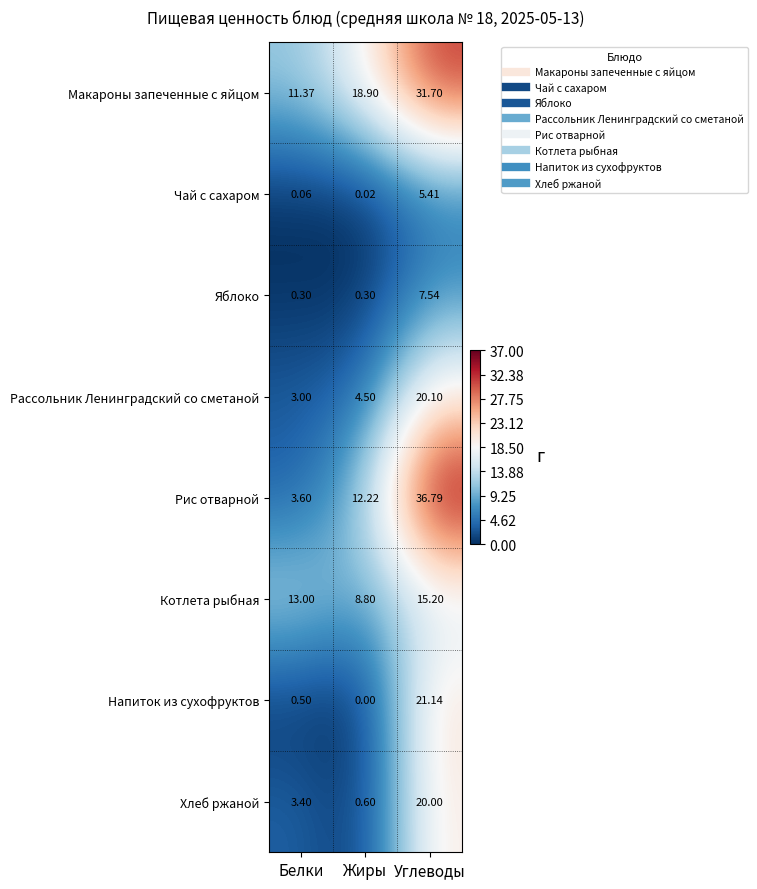

How many distinct data groups are displayed?

8